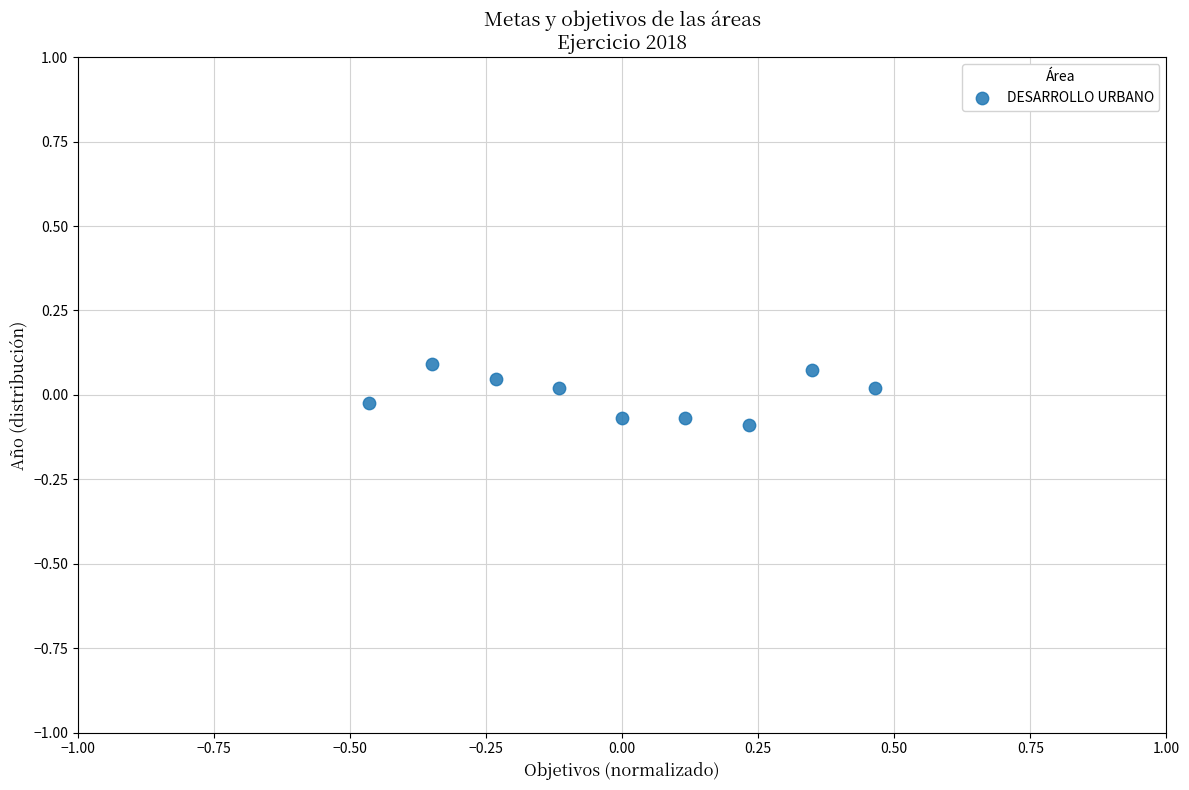

What is the range of X values (max minus min)?

0.9